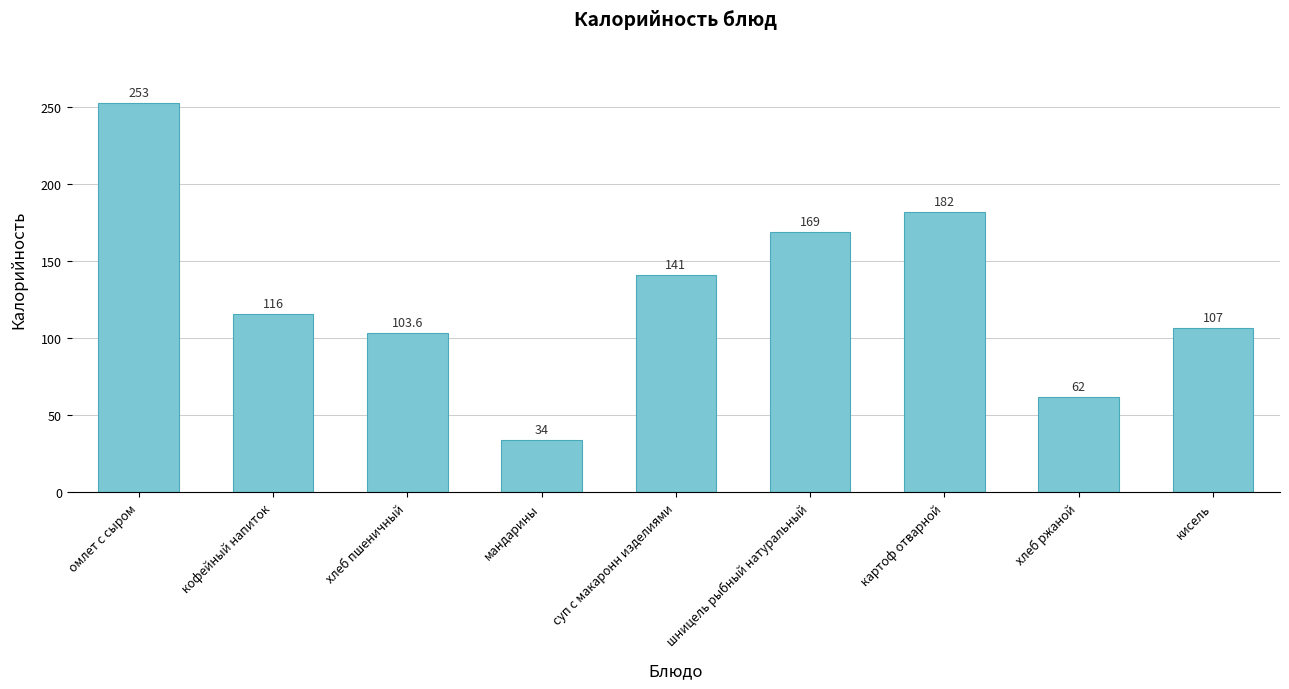

At which label does the data first exceed 116?

омлет с сыром